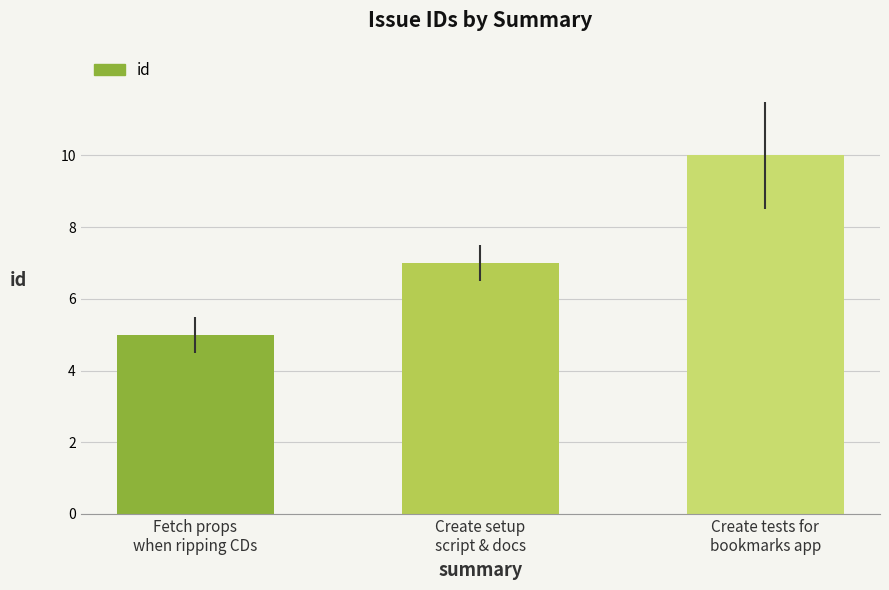

List the labels in order of value, smallest first.

Fetch props
when ripping CDs, Create setup
script & docs, Create tests for
bookmarks app